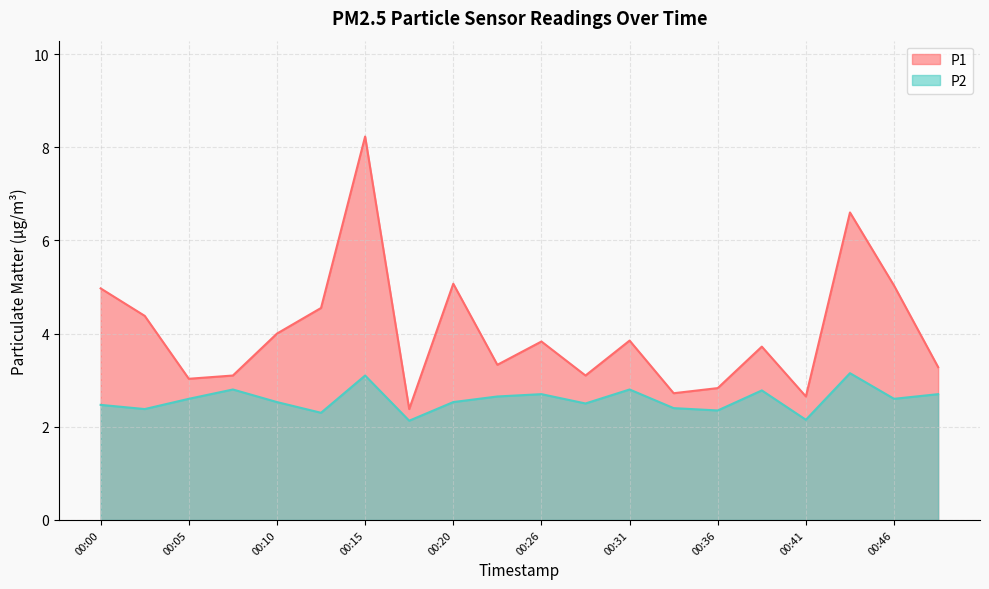

True or false: P1 and P2 cross at least once.

False